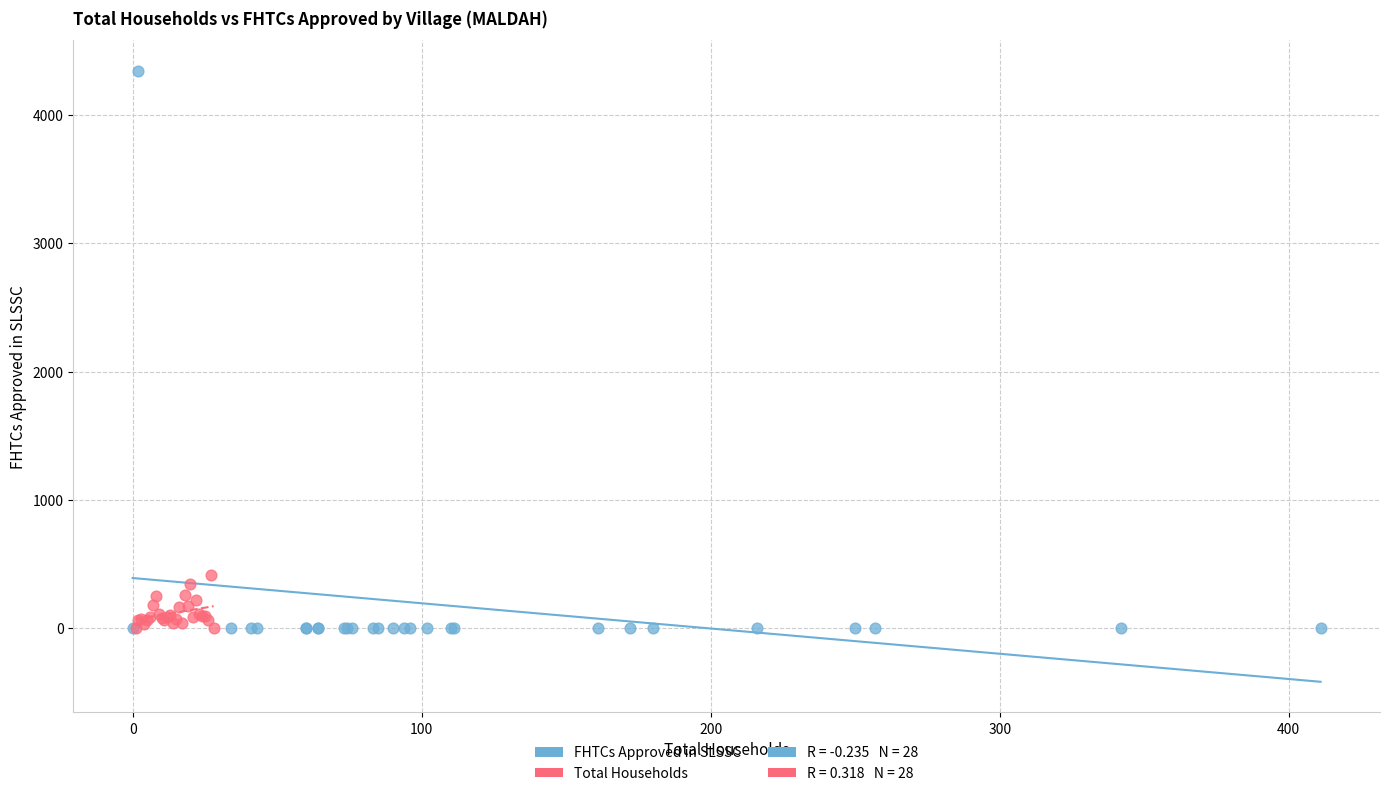

Which series has the largest Y range (max minus min)?

FHTCs Approved in SLSSC